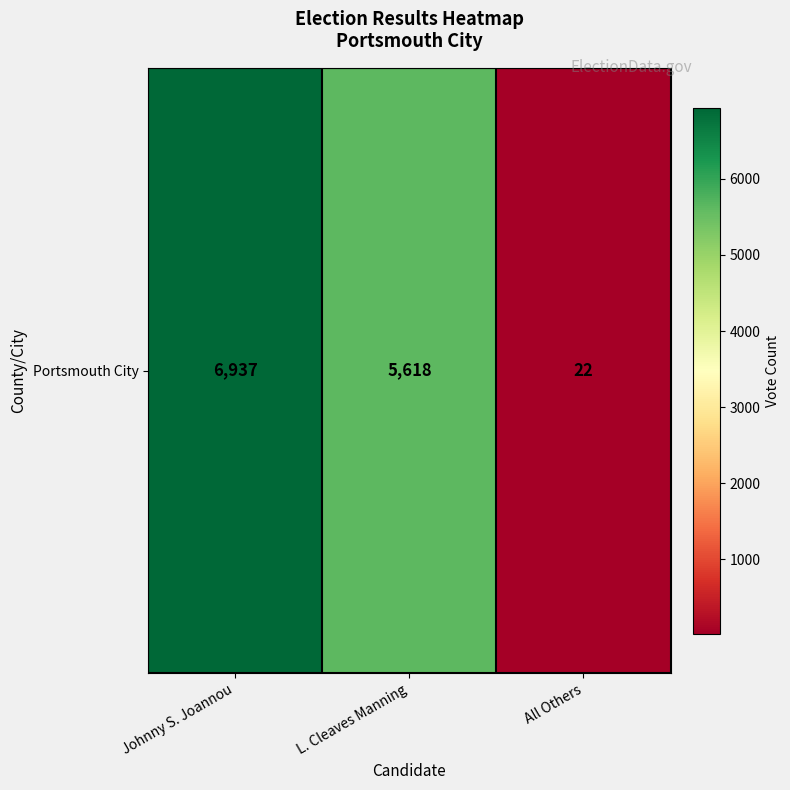

Rank the categories by value from lowest to highest.

All Others, L. Cleaves Manning, Johnny S. Joannou